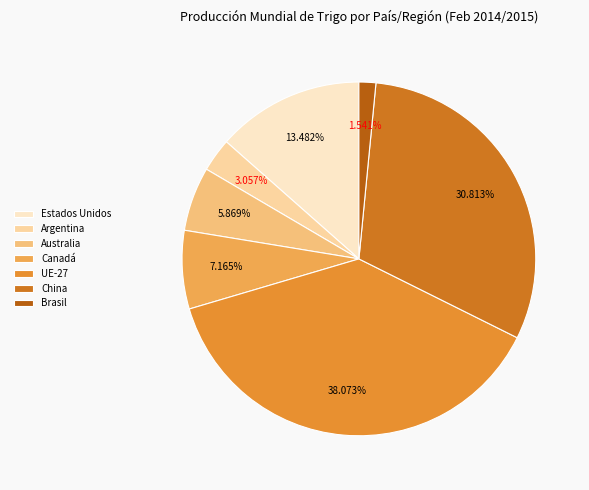

Approximately how many times larger is the value at China compared to Brasil?

20.0